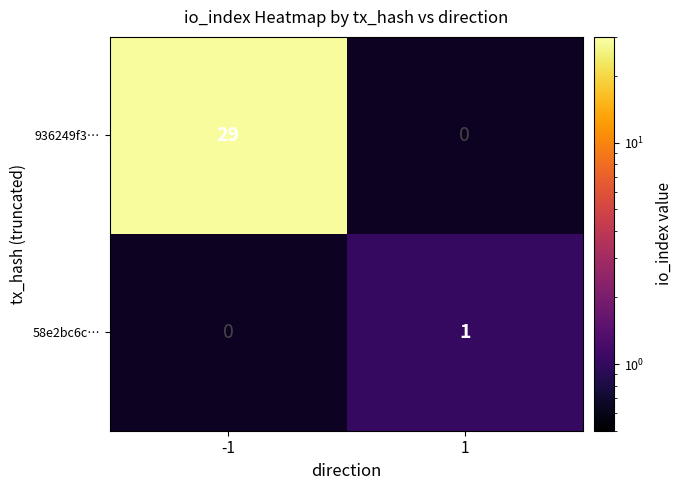

True or false: 58e2bc6c… has a value of 1 at 1.

True